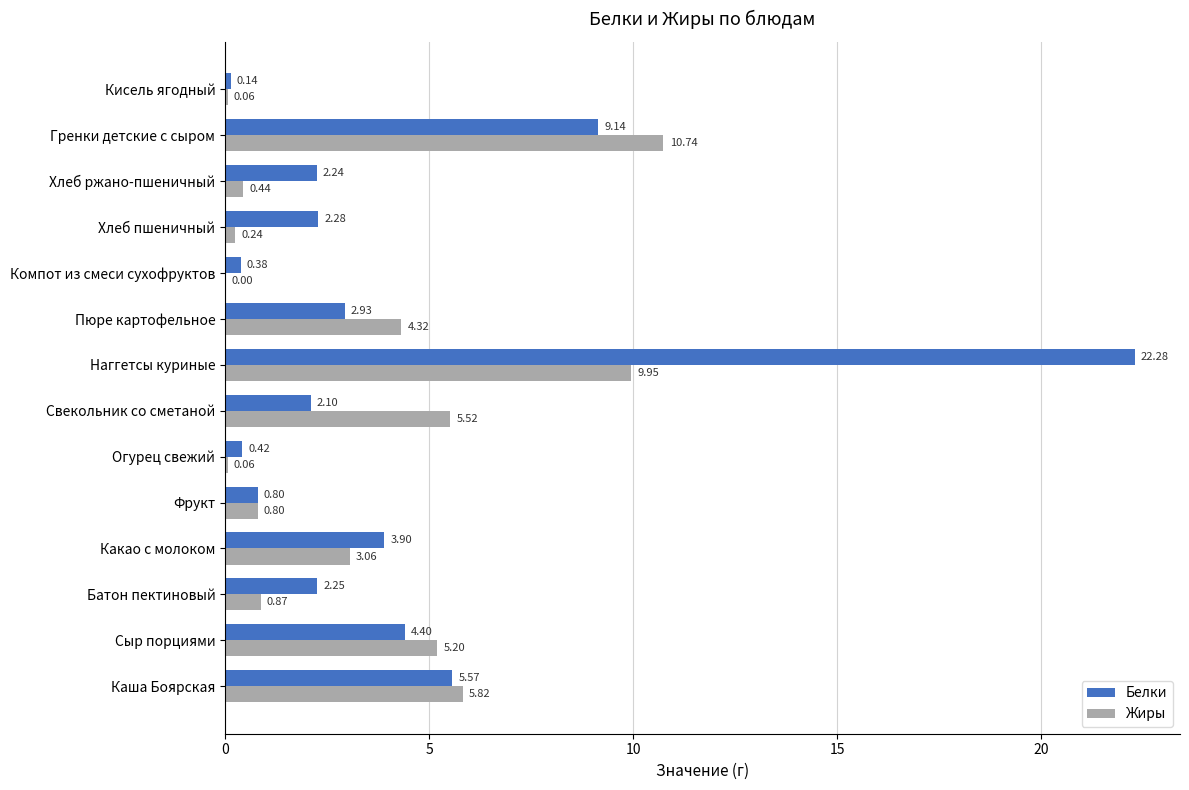

Which series changed the most between Каша Боярская and Хлеб ржано-пшеничный?

Жиры